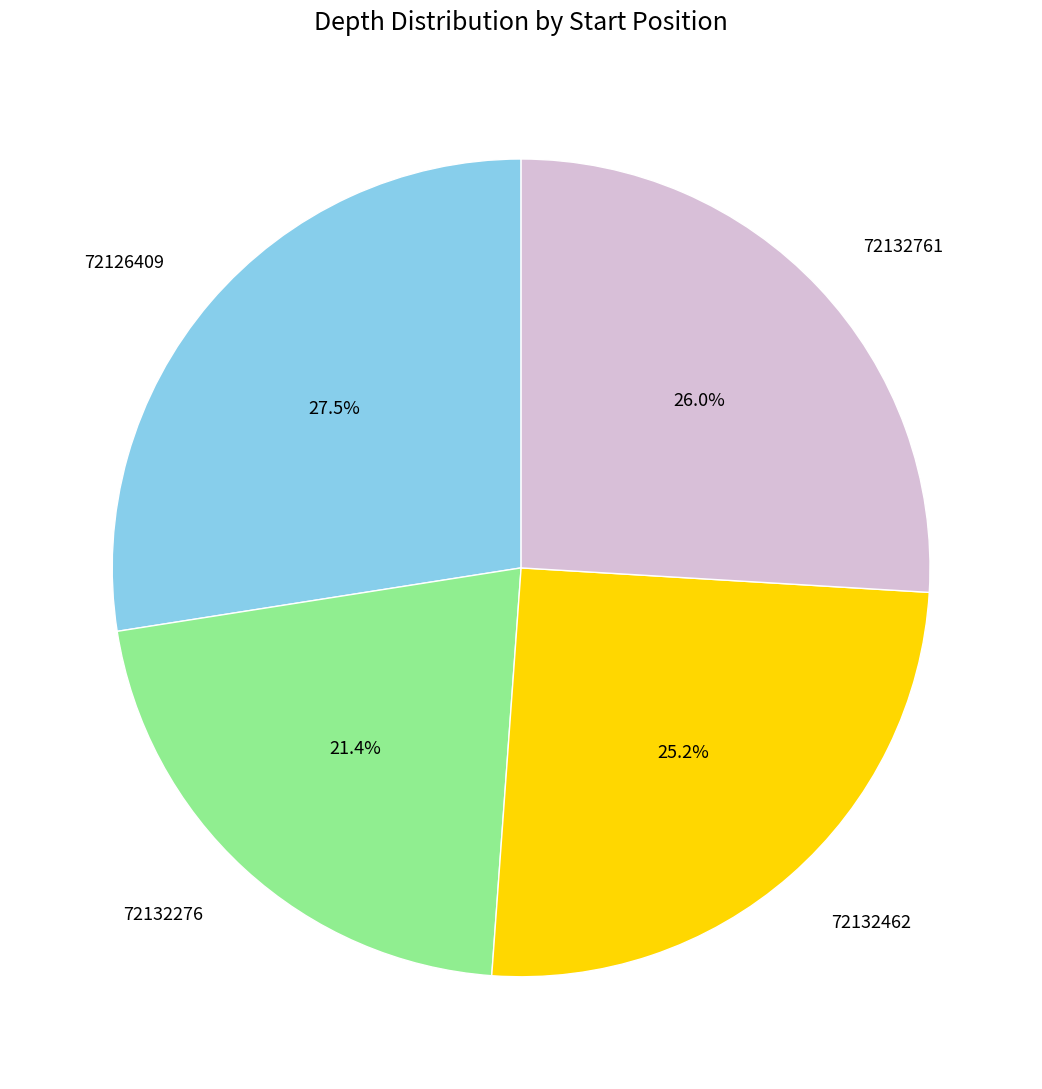

The 72132761 slice represents 15% of the pie. True or false?

False